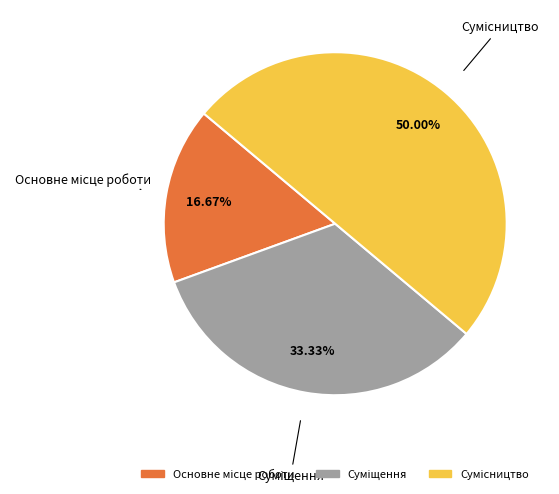

What percentage is the Сумісництво slice, to the nearest percent?

50%